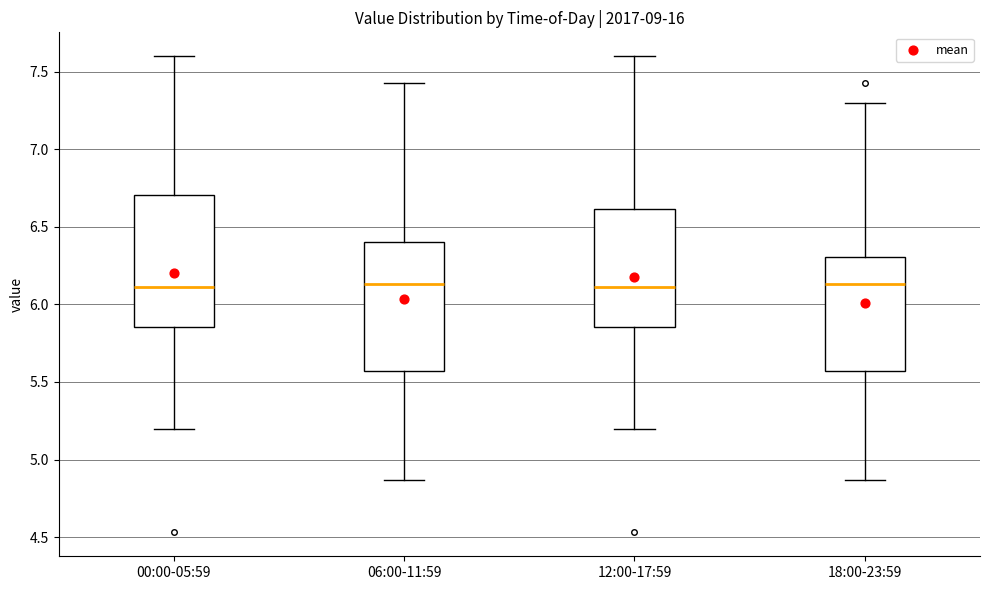

Where is the upper edge of the box for 06:00-11:59 on the y-axis? The values are not printed on the chart, so give them approximately, as read against the axis.

6.40